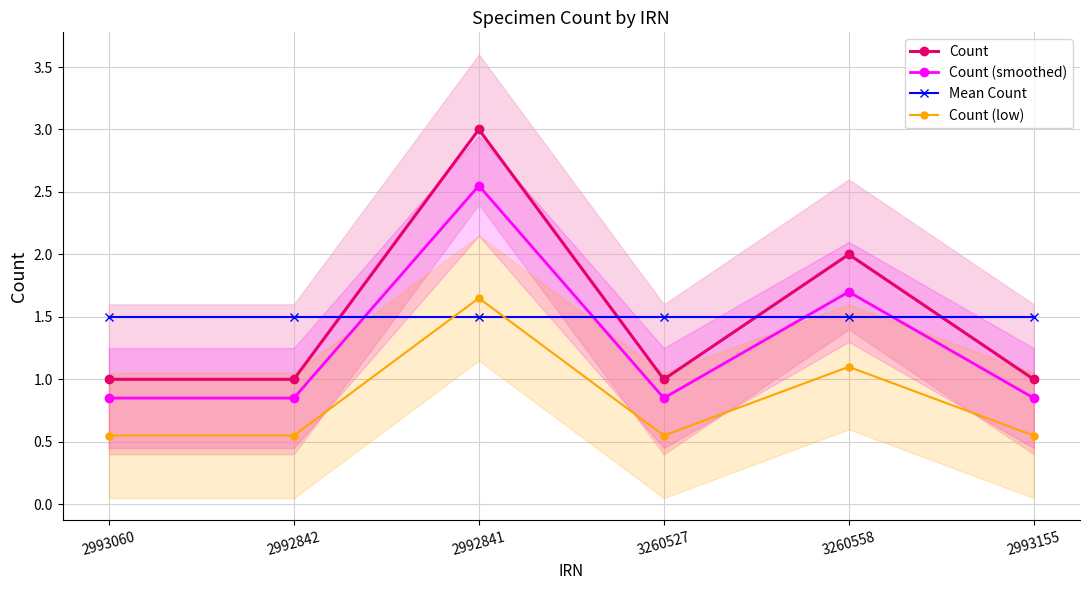

Reading right to left, what are all the values shown in this chart?

Count: 1.0	2.0	1.0	3.0	1.0	1.0
Count (smoothed): 0.8	1.7	0.8	2.5	0.8	0.8
Mean Count: 1.5	1.5	1.5	1.5	1.5	1.5
Count (low): 0.6	1.1	0.6	1.7	0.6	0.6